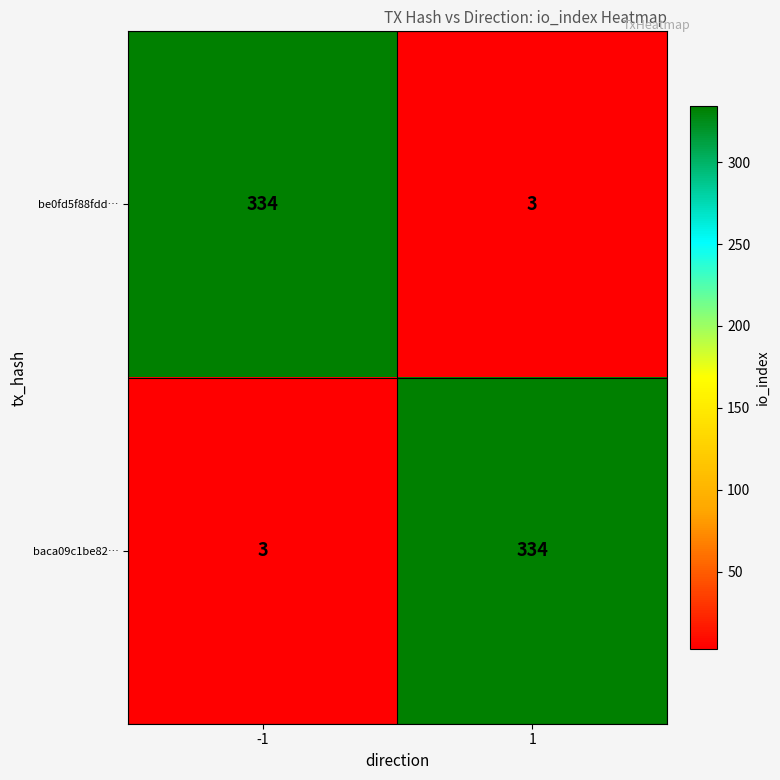

What is the sum of all be0fd5f88fdd… values?

337